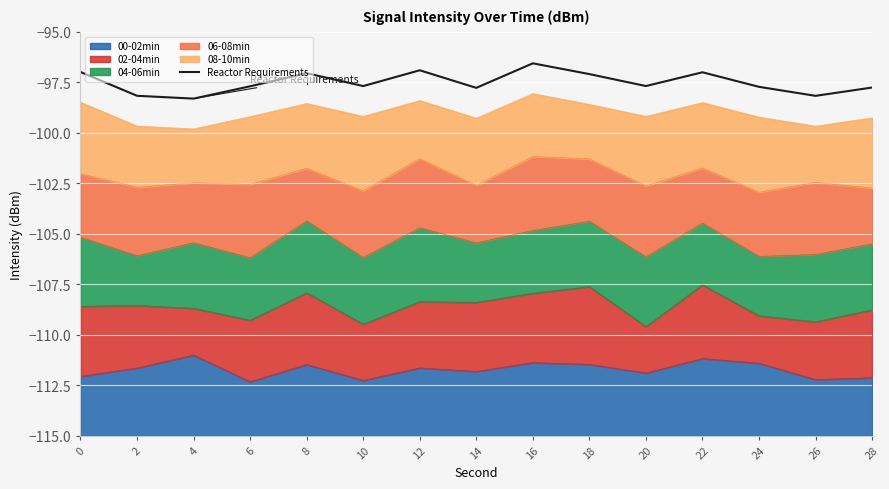

How many data points does each series have?

15